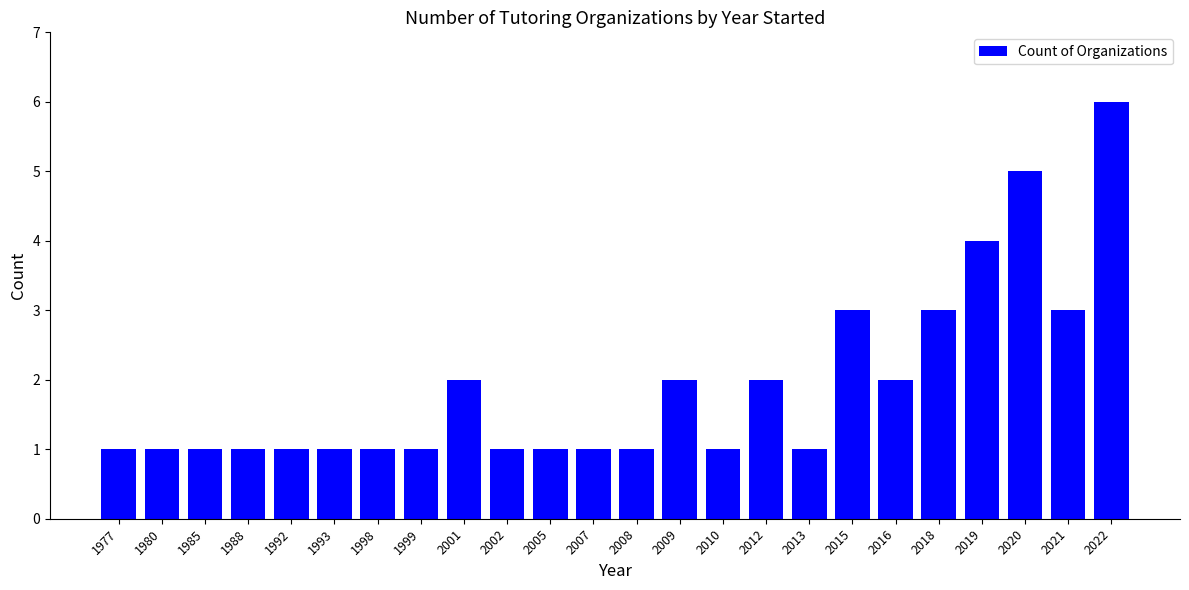

Count the number of data series in this chart.

1